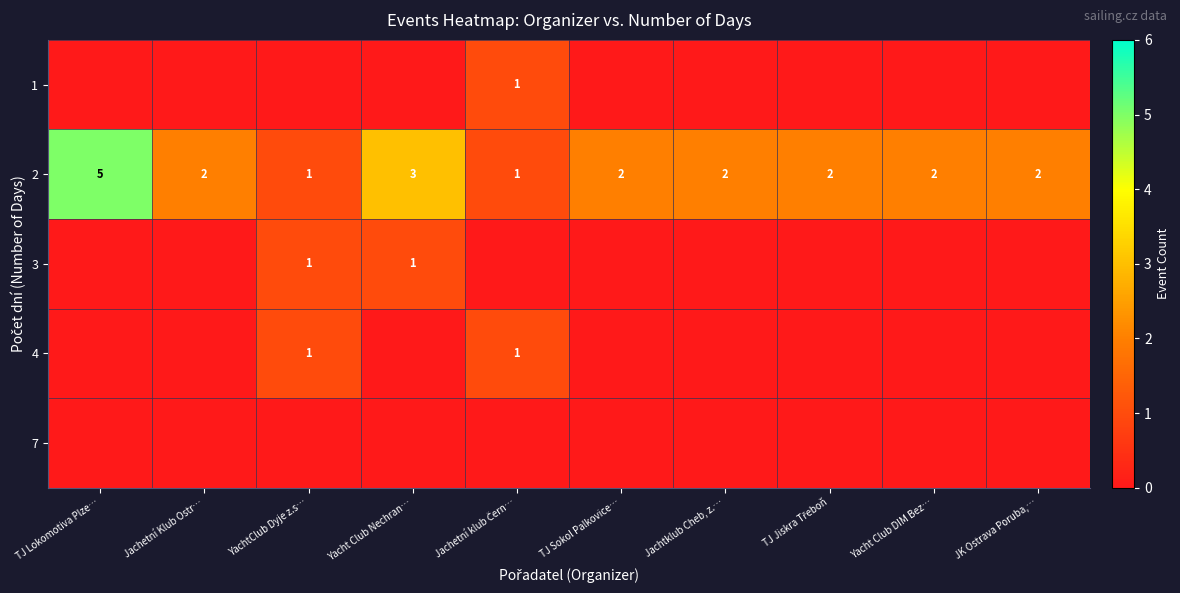

Which category has the highest value in the 2 series?

TJ Lokomotiva Plze…